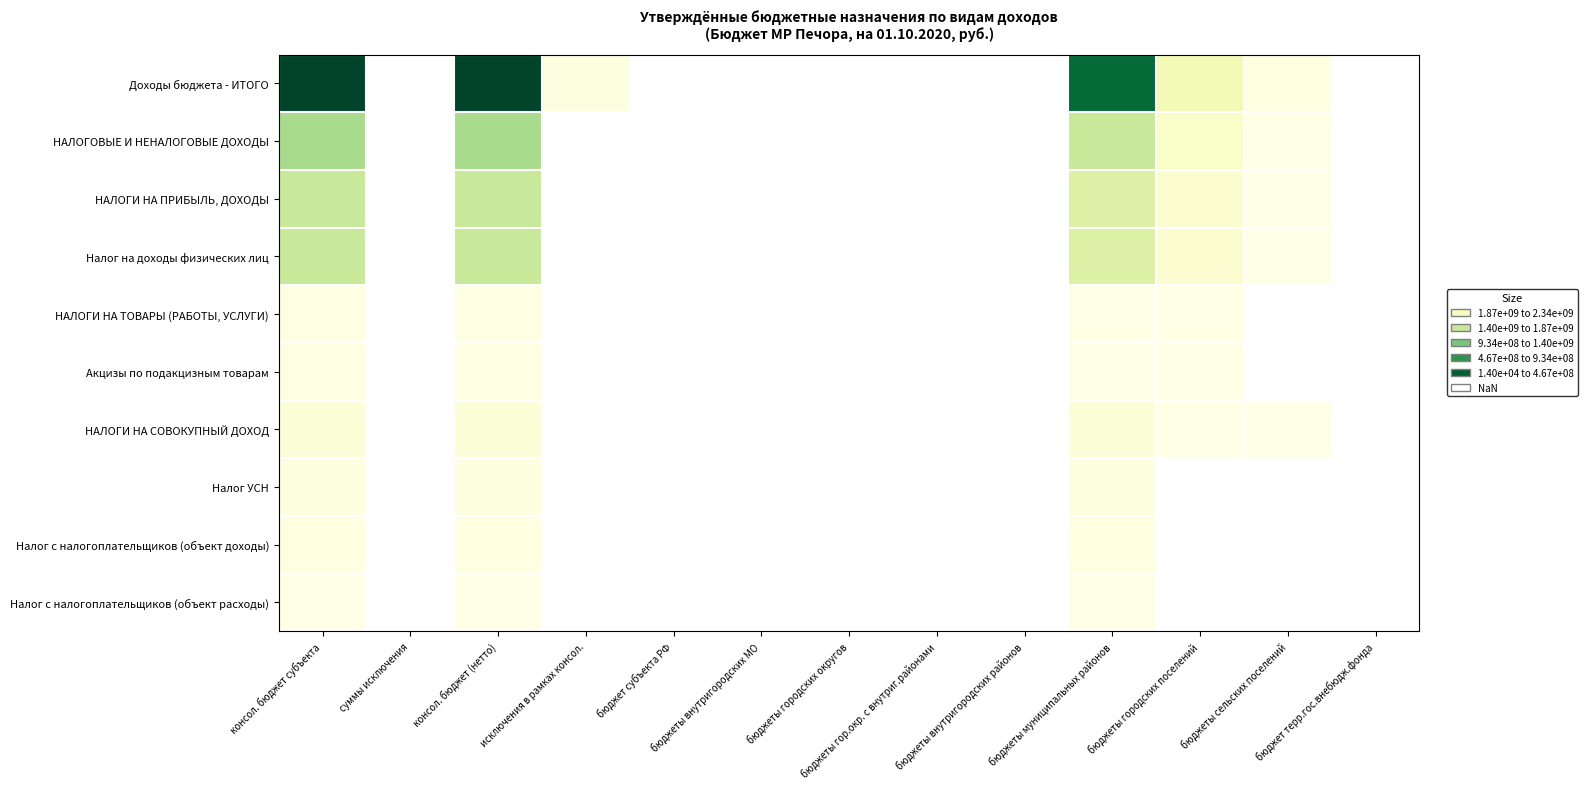

Between бюджет терр.гос.внебюдж.фонда and суммы исключения, which is larger?

суммы исключения